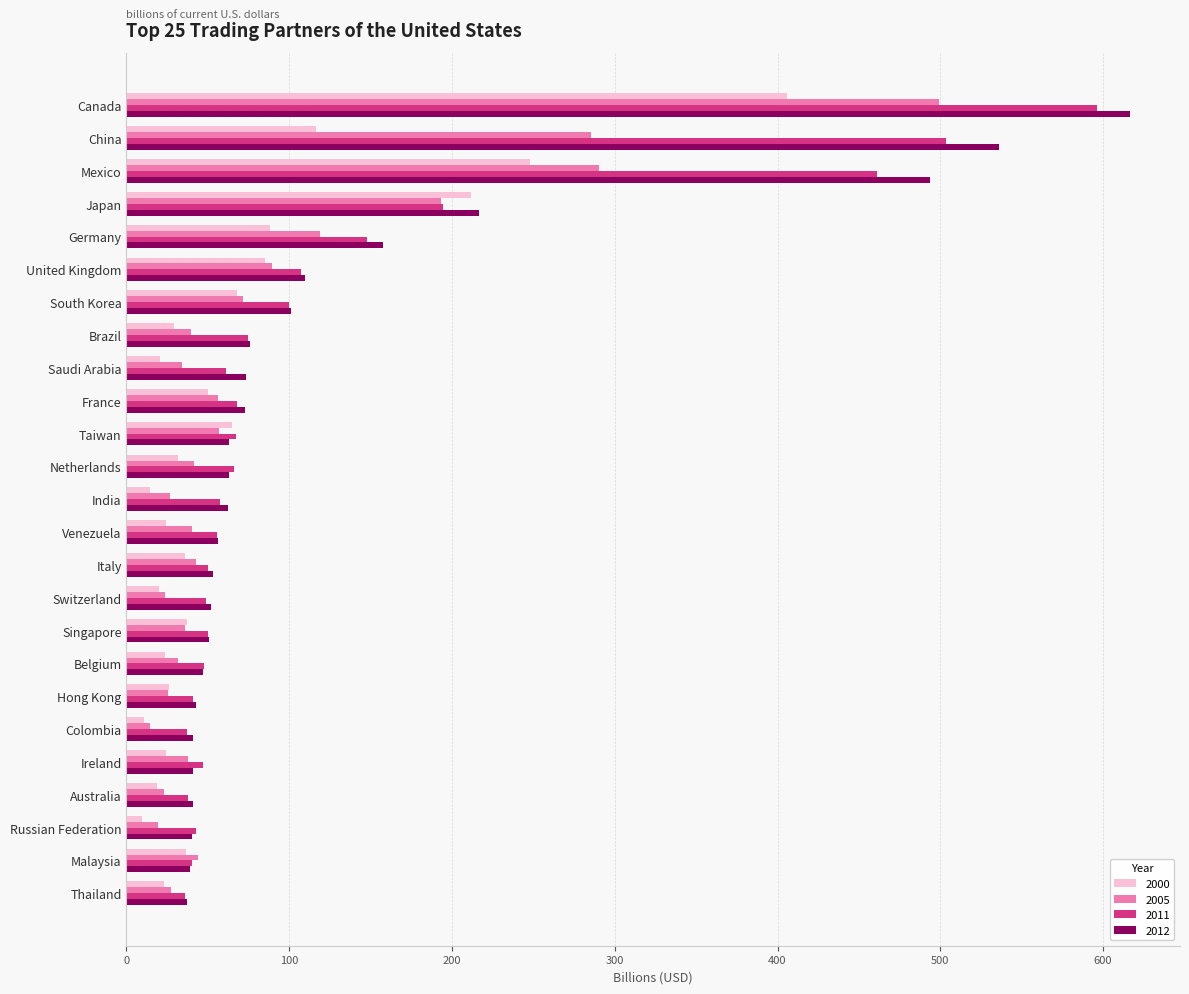

Read the 2011 value at Italy.

50.0